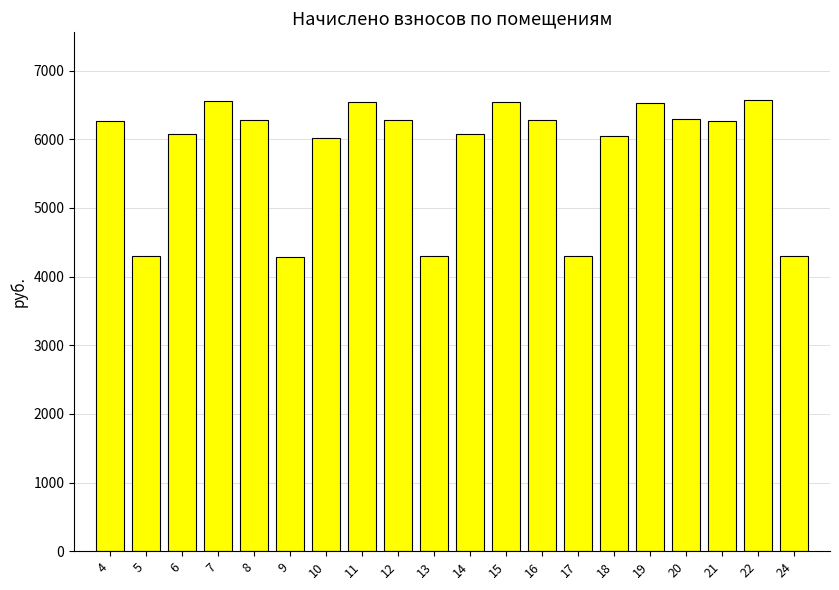

What is the greatest value displayed?

6573.2